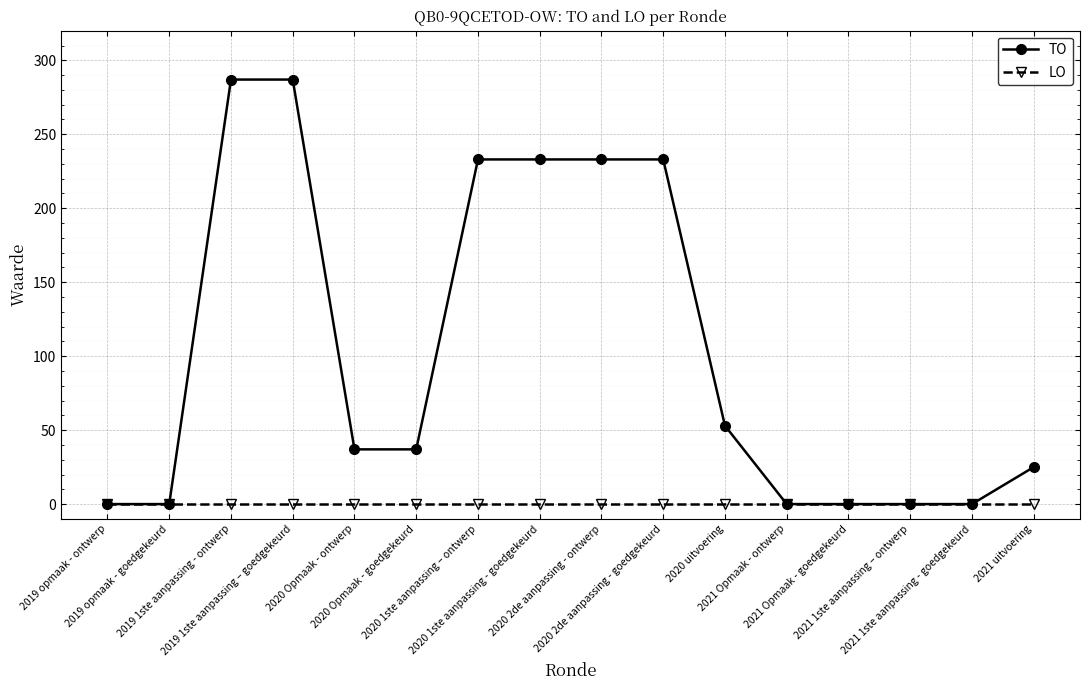

How many lines are shown in the chart?

2